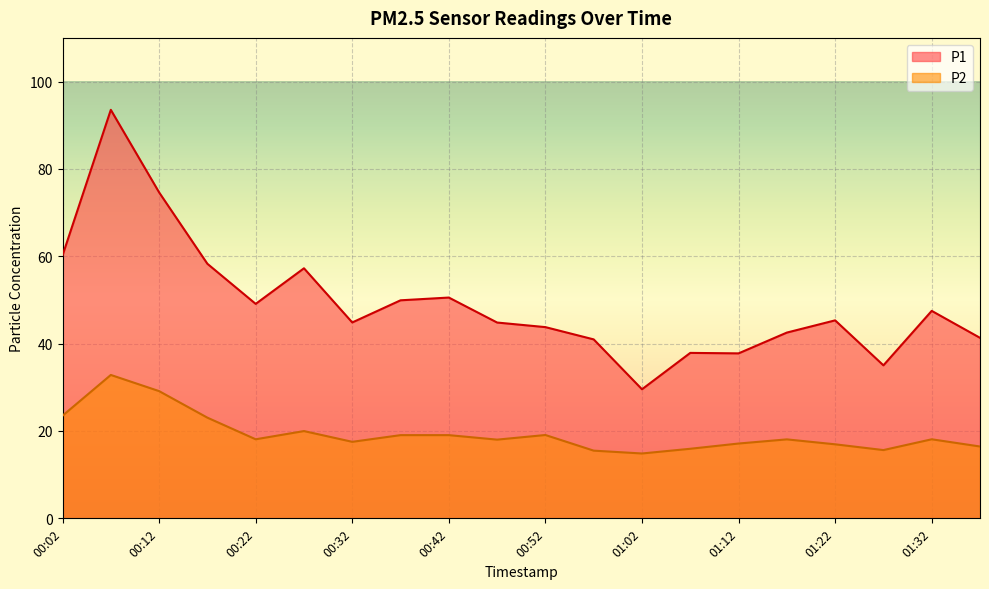

Reading right to left, extract all data points from this chart.

P1: 41.3	47.5	35.0	45.3	42.5	37.8	37.9	29.6	41.0	43.8	44.8	50.5	49.9	44.9	57.2	49.1	58.3	74.6	93.5	60.2
P2: 16.4	18.1	15.6	16.9	18.1	17.1	15.9	14.8	15.5	19.1	18.0	19.1	19.1	17.5	20.0	18.1	23.1	29.1	32.8	23.5